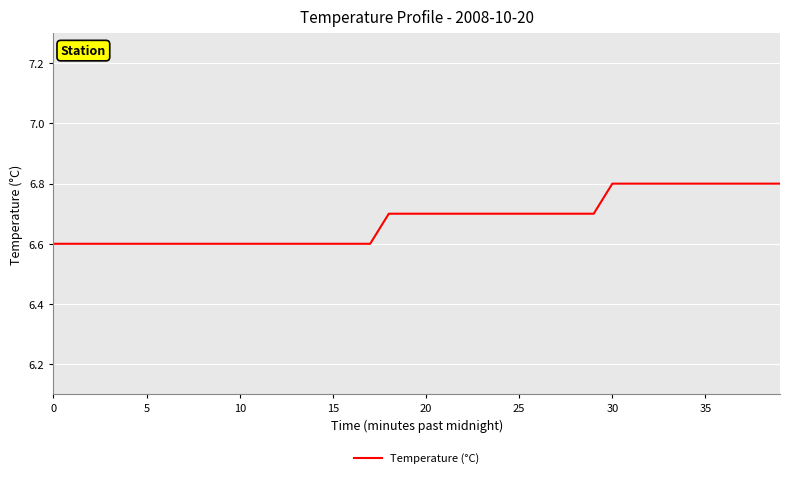

Reading left to right, what are all the values shown in this chart?

6.6	6.6	6.6	6.6	6.6	6.6	6.6	6.6	6.6	6.6	6.6	6.6	6.6	6.6	6.6	6.6	6.6	6.6	6.7	6.7	6.7	6.7	6.7	6.7	6.7	6.7	6.7	6.7	6.7	6.7	6.8	6.8	6.8	6.8	6.8	6.8	6.8	6.8	6.8	6.8